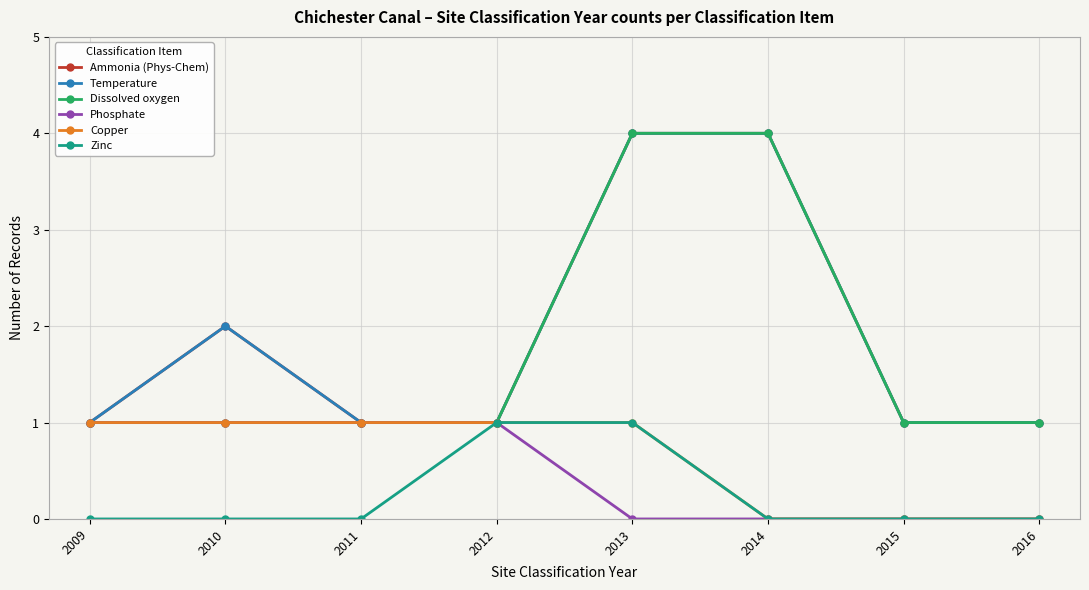

Which category has the highest value in the Ammonia (Phys-Chem) series?

2013